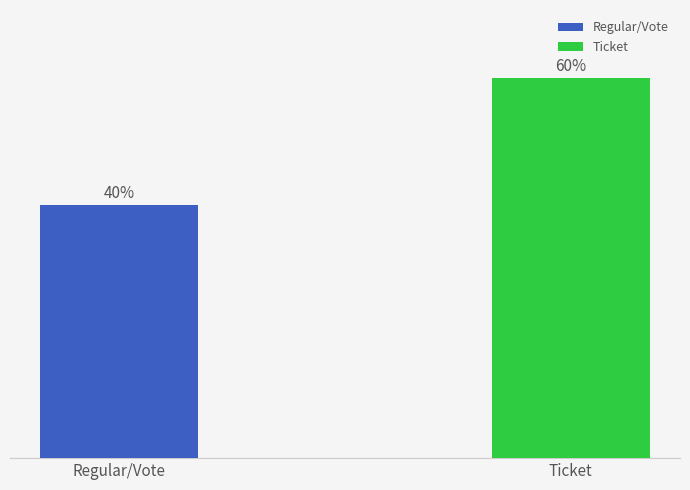

List the labels in order of value, largest first.

Ticket, Regular/Vote